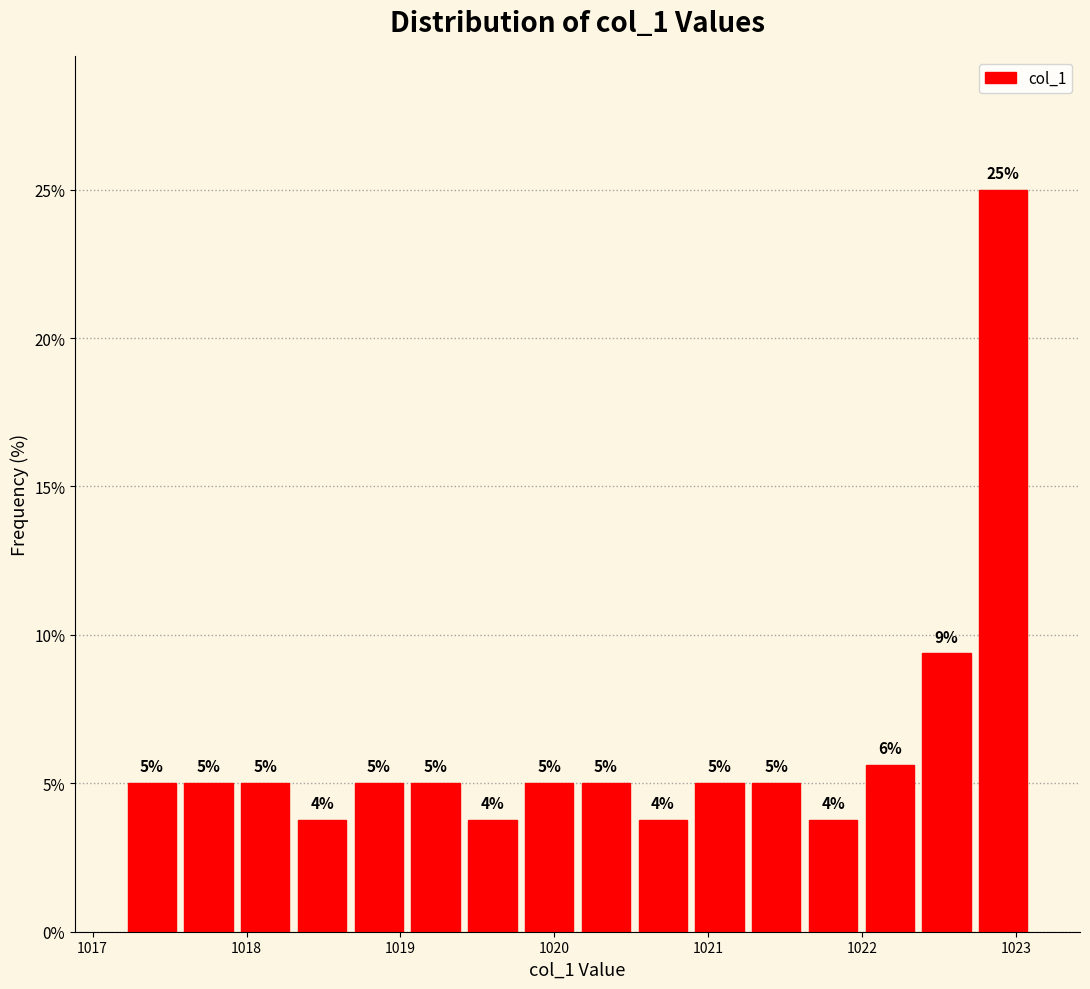

Around what value on the x-axis is the tallest bar? Give the approximate position of its centre, as read against the axis.

1022.9